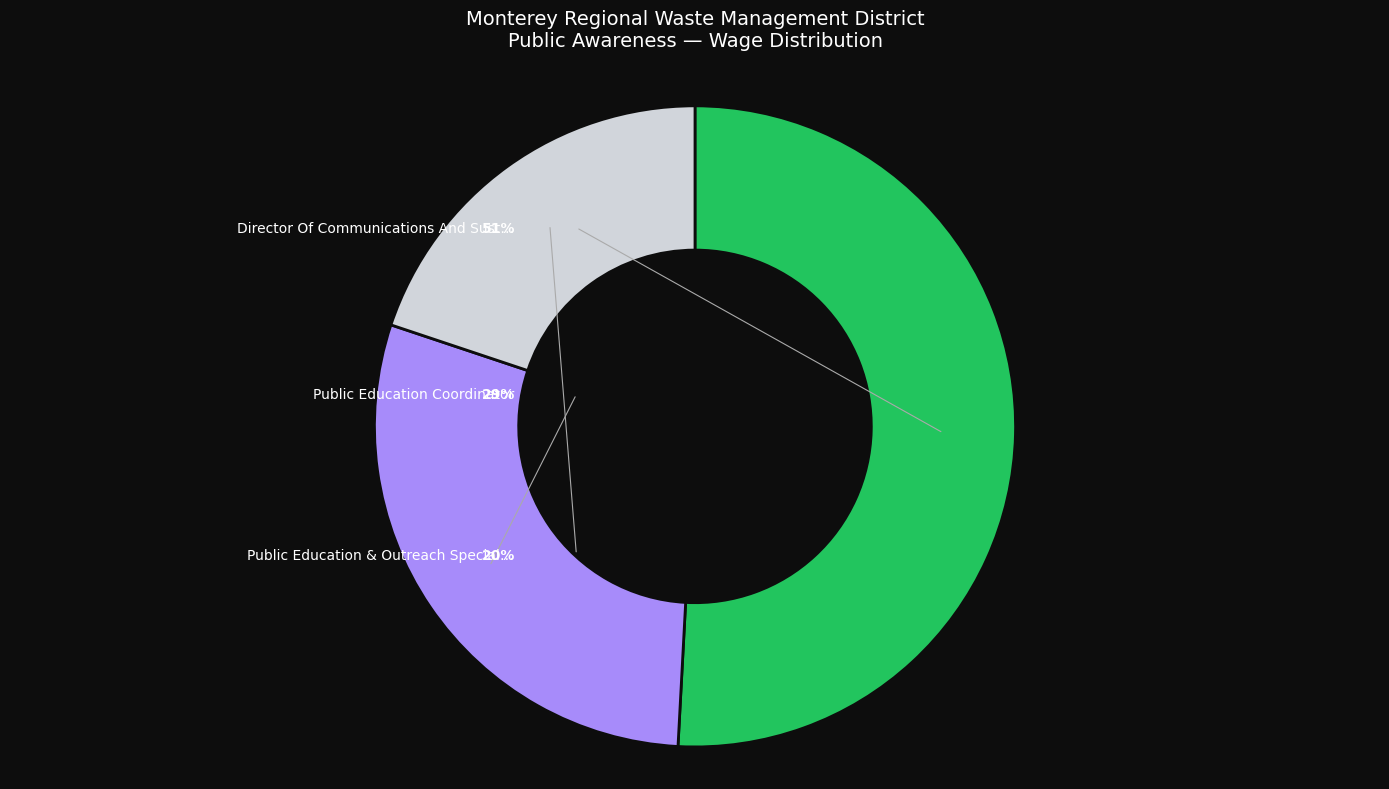

To the nearest percent, what portion does Public Education Coordinator represent?

29%